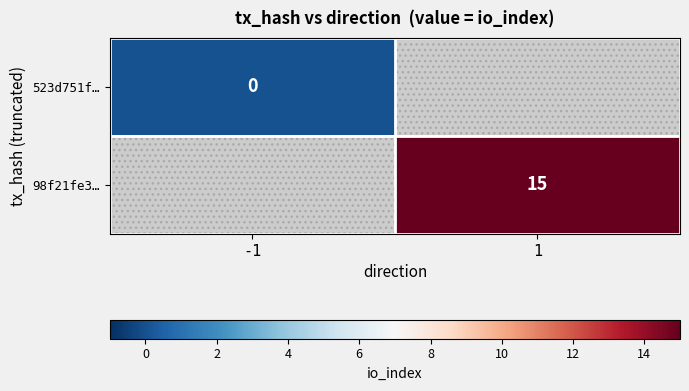

True or false: 98f21fe3… has a value of 23.5 at 1.

False